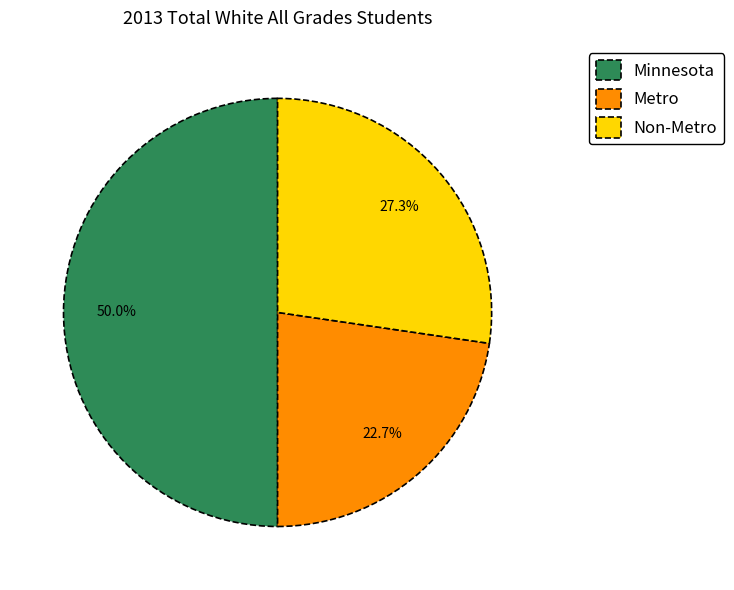

To the nearest percent, what portion does Metro represent?

23%